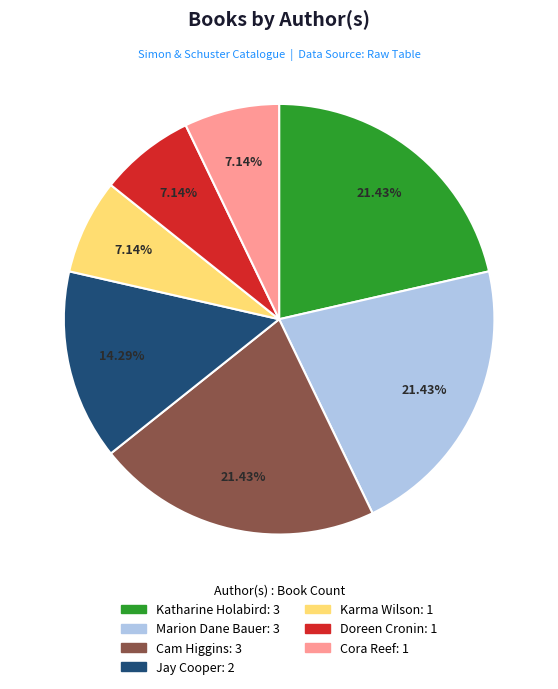

To the nearest percent, what is the difference between the largest and smallest slice percentages?

14%